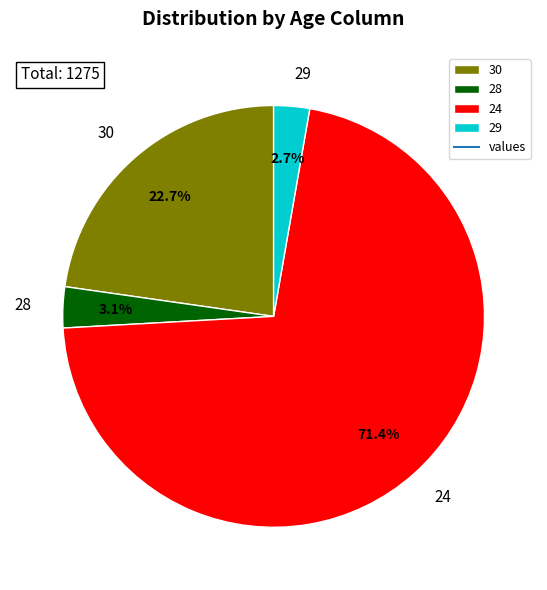

To the nearest percent, what is the difference between the largest and smallest slice percentages?

69%